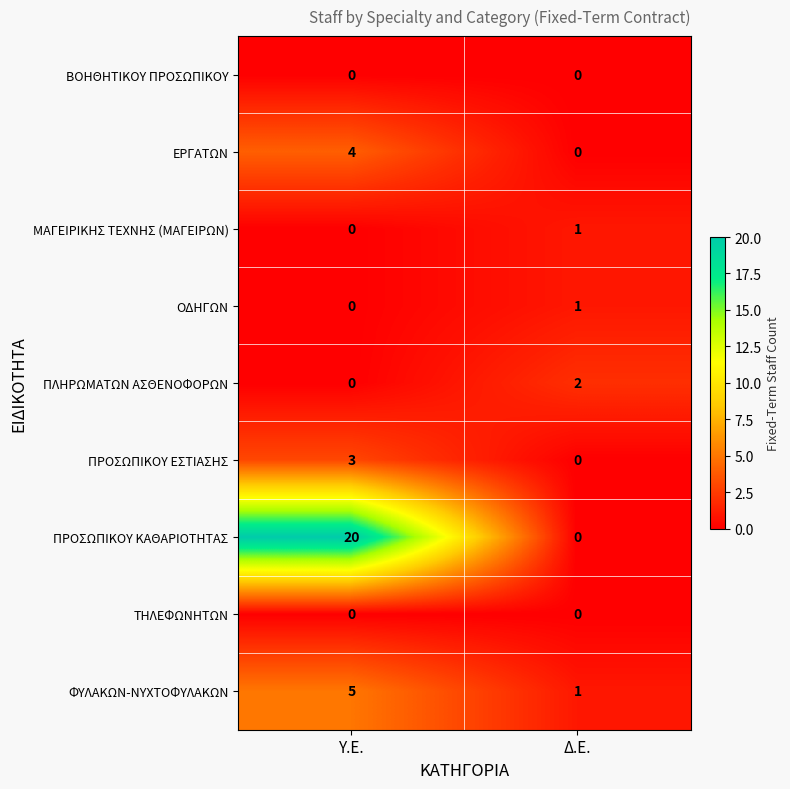

Reading right to left, transcribe all the data shown in this chart.

ΒΟΗΘΗΤΙΚΟΥ ΠΡΟΣΩΠΙΚΟΥ: Δ.Ε.=0	Υ.Ε.=0
ΕΡΓΑΤΩΝ: Δ.Ε.=0	Υ.Ε.=4
ΜΑΓΕΙΡΙΚΗΣ ΤΕΧΝΗΣ (ΜΑΓΕΙΡΩΝ): Δ.Ε.=1	Υ.Ε.=0
ΟΔΗΓΩΝ: Δ.Ε.=1	Υ.Ε.=0
ΠΛΗΡΩΜΑΤΩΝ ΑΣΘΕΝΟΦΟΡΩΝ: Δ.Ε.=2	Υ.Ε.=0
ΠΡΟΣΩΠΙΚΟΥ ΕΣΤΙΑΣΗΣ: Δ.Ε.=0	Υ.Ε.=3
ΠΡΟΣΩΠΙΚΟΥ ΚΑΘΑΡΙΟΤΗΤΑΣ: Δ.Ε.=0	Υ.Ε.=20
ΤΗΛΕΦΩΝΗΤΩΝ: Δ.Ε.=0	Υ.Ε.=0
ΦΥΛΑΚΩΝ-ΝΥΧΤΟΦΥΛΑΚΩΝ: Δ.Ε.=1	Υ.Ε.=5